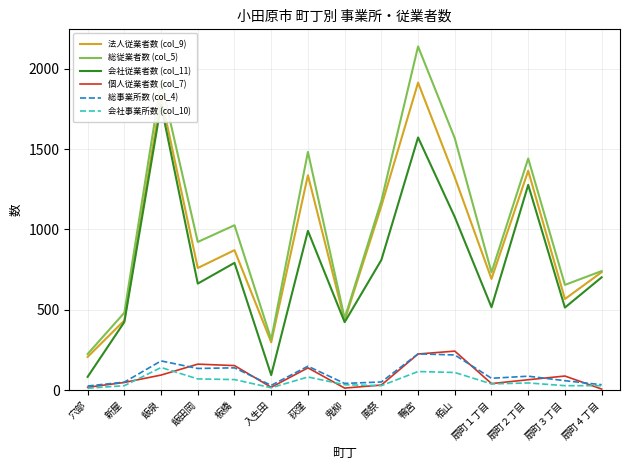

True or false: 会社事業所数 (col_10) has a value of 42 at 新屋.

False